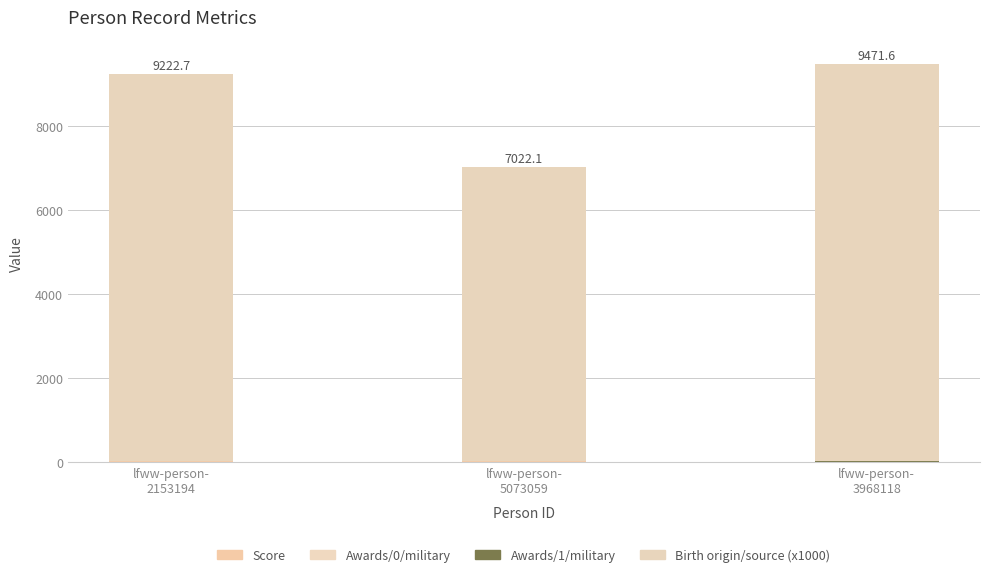

Are the bars grouped side by side (vs. stacked)?

No